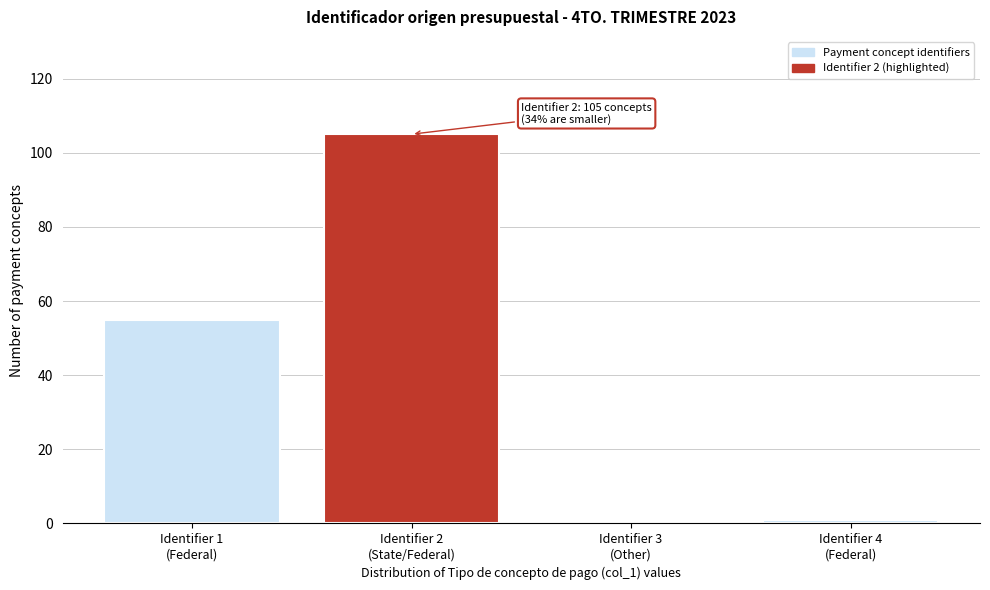

What is the sum of all values?

161